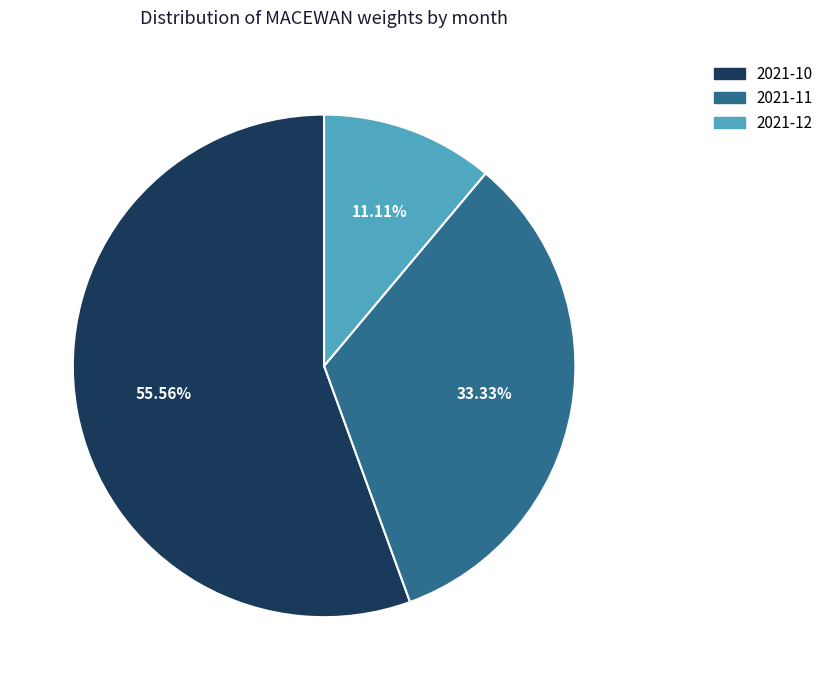

How many segments does this pie chart have?

3